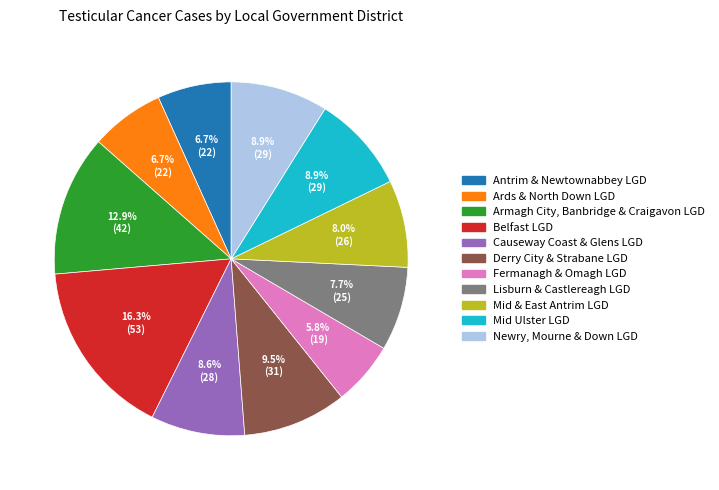

What is the total percentage of Causeway Coast & Glens LGD and Lisburn & Castlereagh LGD?

16.3%